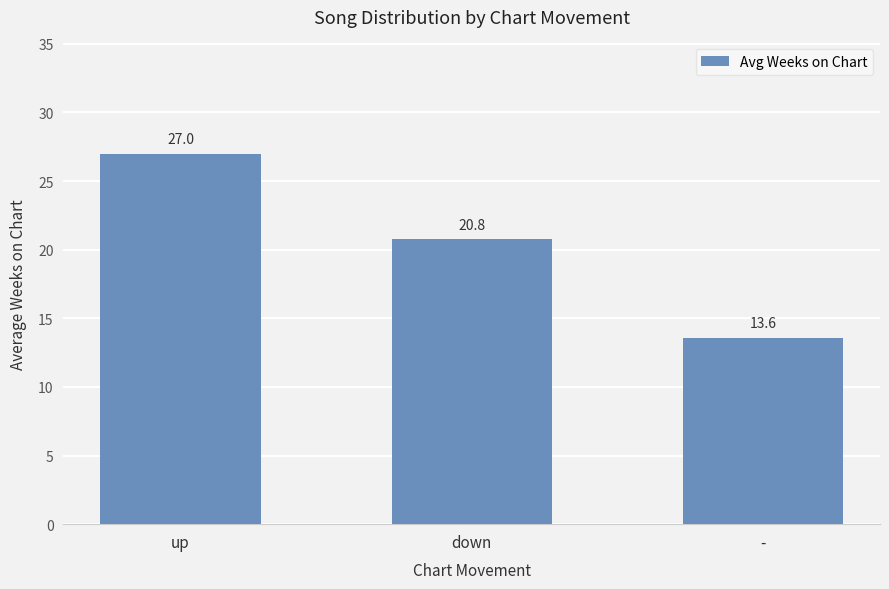

Rank the categories by value from highest to lowest.

up, down, -